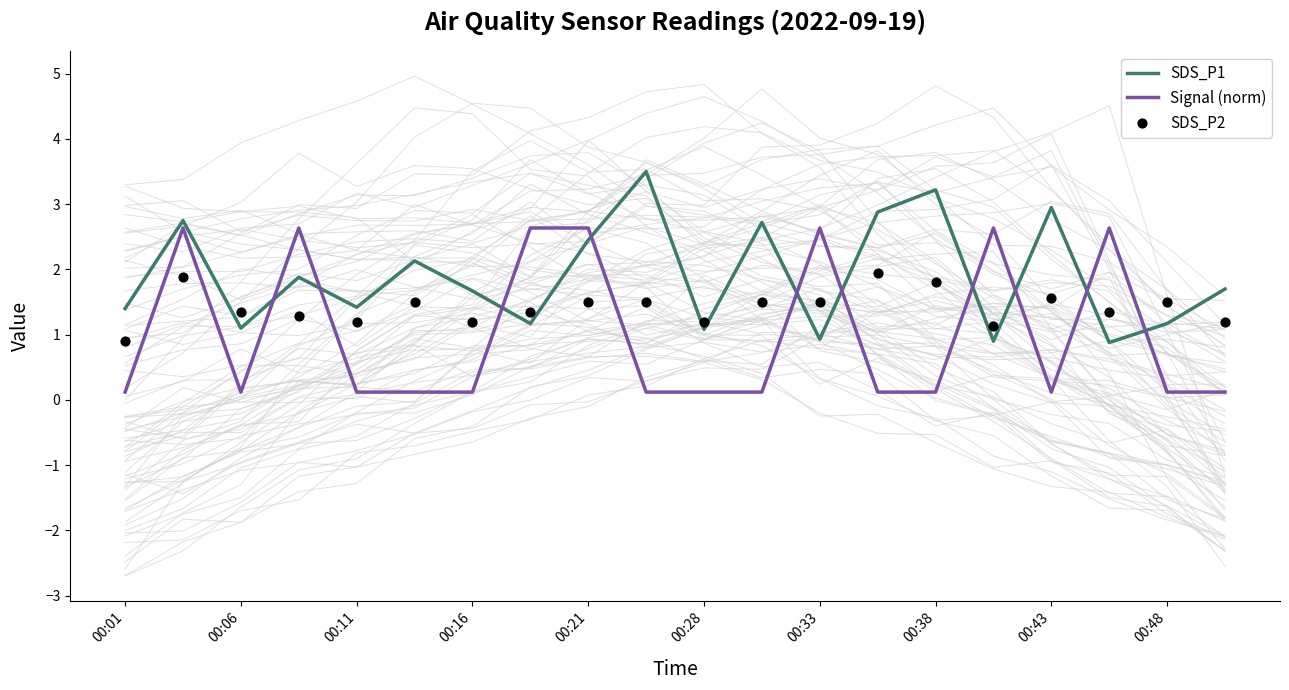

What are all the series names shown in the legend?

SDS_P1, Signal (norm), SDS_P2